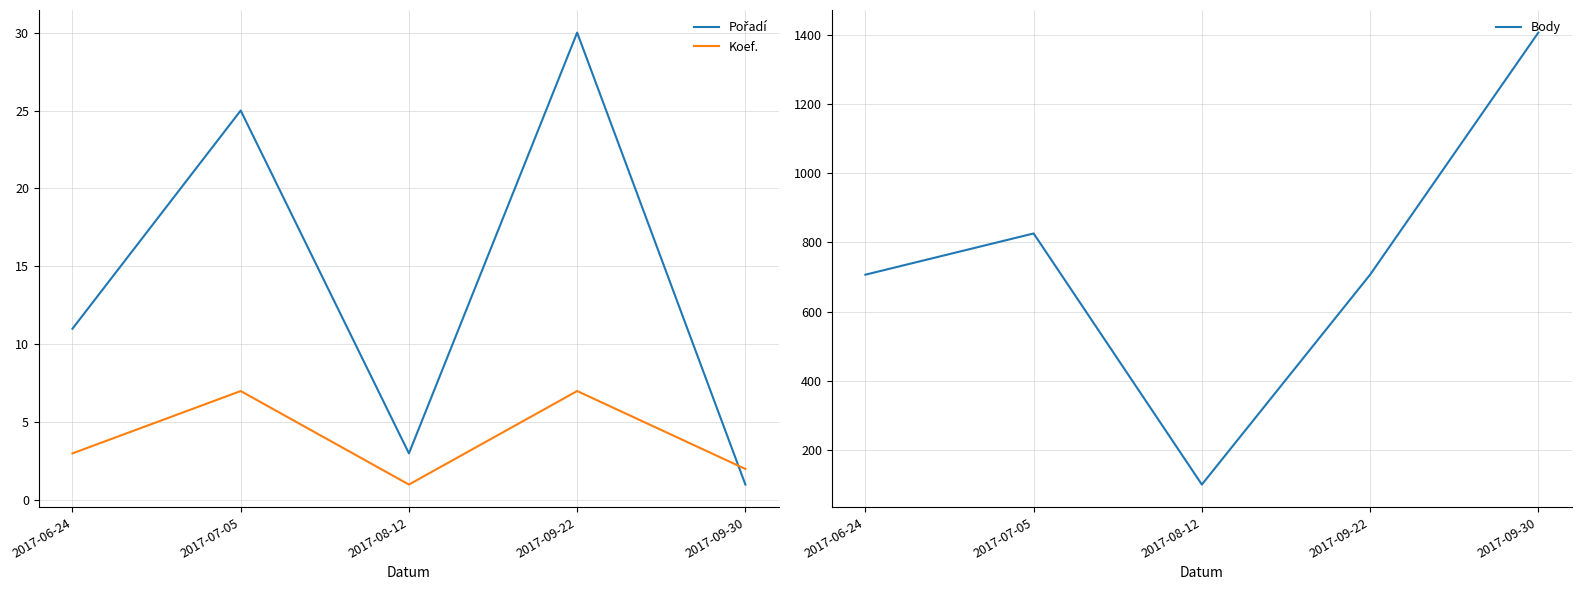

Reading right to left, list all the values displayed in this chart.

Pořadí: 2017-09-30=1	2017-09-22=30	2017-08-12=3	2017-07-05=25	2017-06-24=11
Koef.: 2017-09-30=2	2017-09-22=7	2017-08-12=1	2017-07-05=7	2017-06-24=3
Body: 2017-09-30=1406	2017-09-22=707	2017-08-12=101	2017-07-05=826	2017-06-24=707